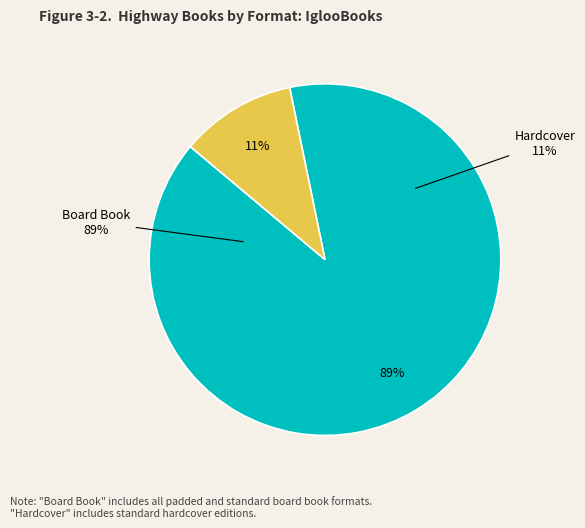

True or false: Hardcover accounts for 1% of the total.

False